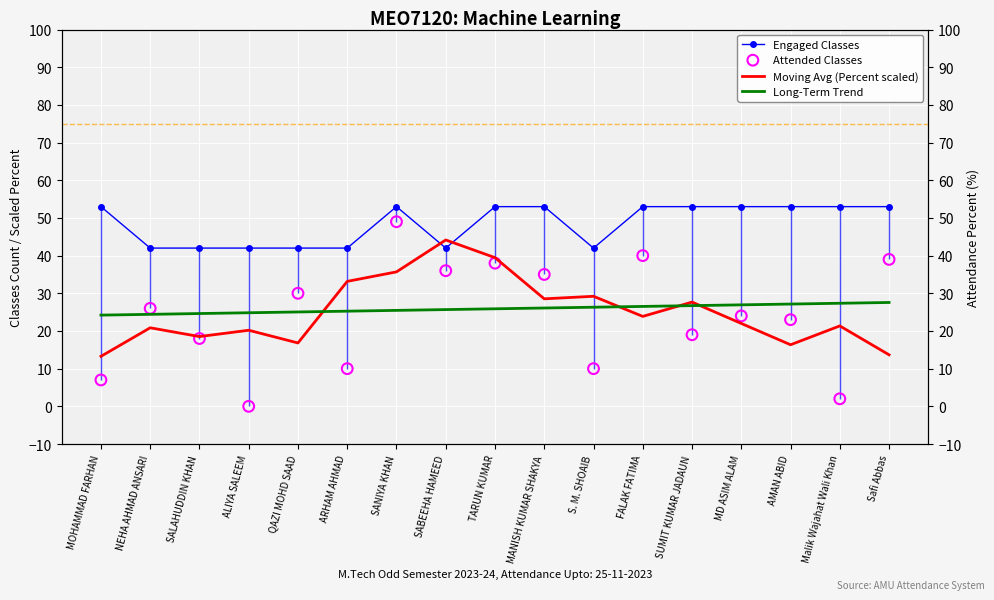

At which category is the sum across all series the highest?

SANIYA KHAN